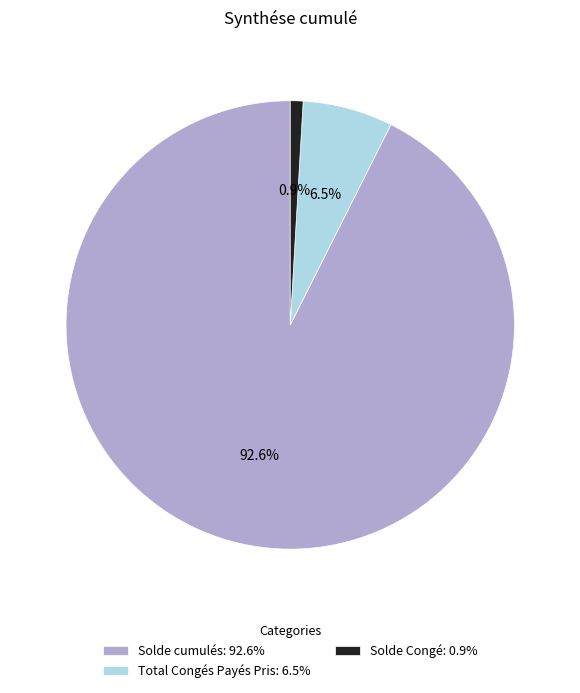

To the nearest percent, what is the difference between the largest and smallest slice percentages?

92%